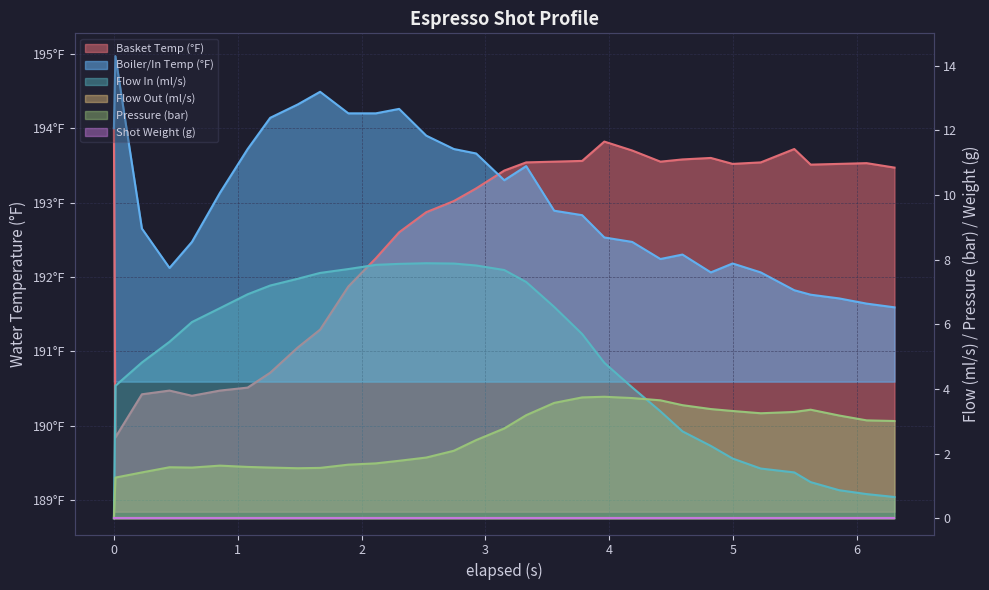

How many times do pressure and flow_in cross each other?

1